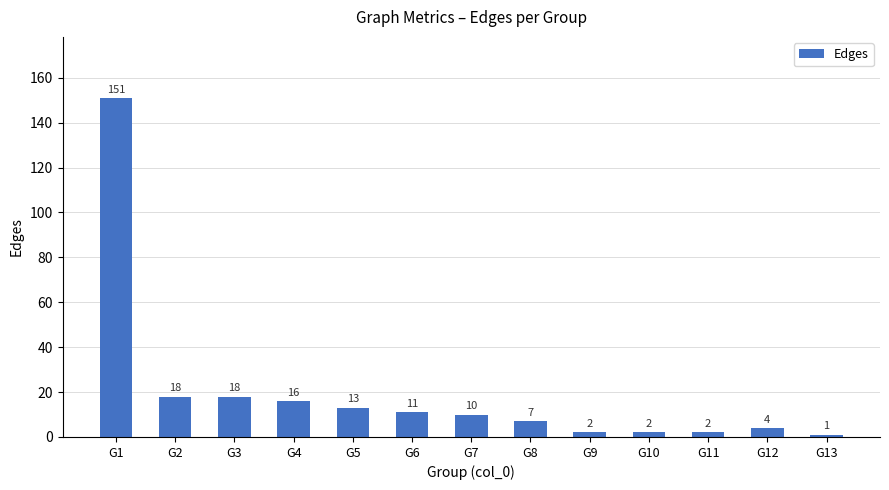

Where does the data first go above 10?

G1